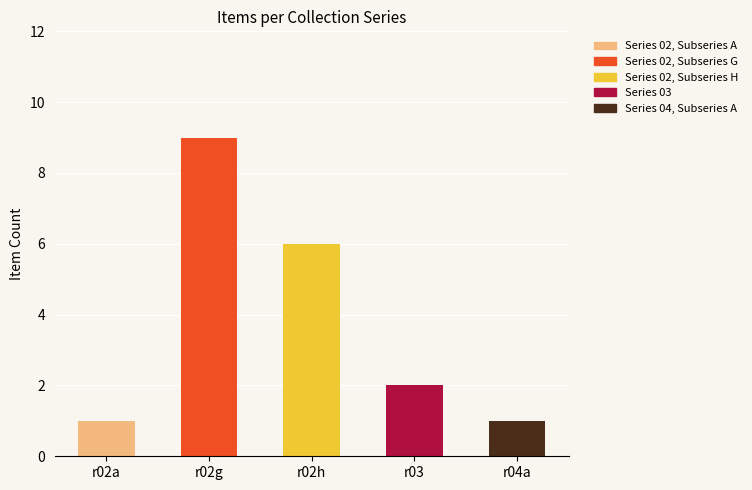

Which category has the highest value in the Series 02, Subseries A series?

r02a